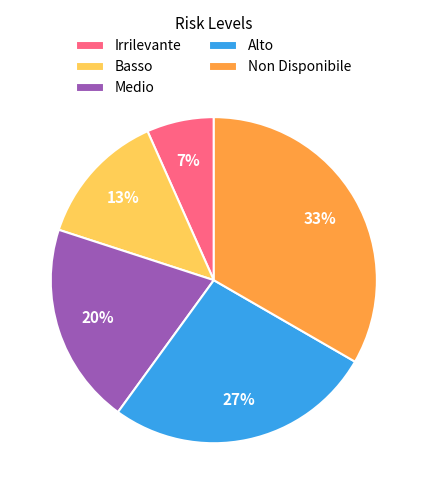

Is there a majority slice in this chart?

No